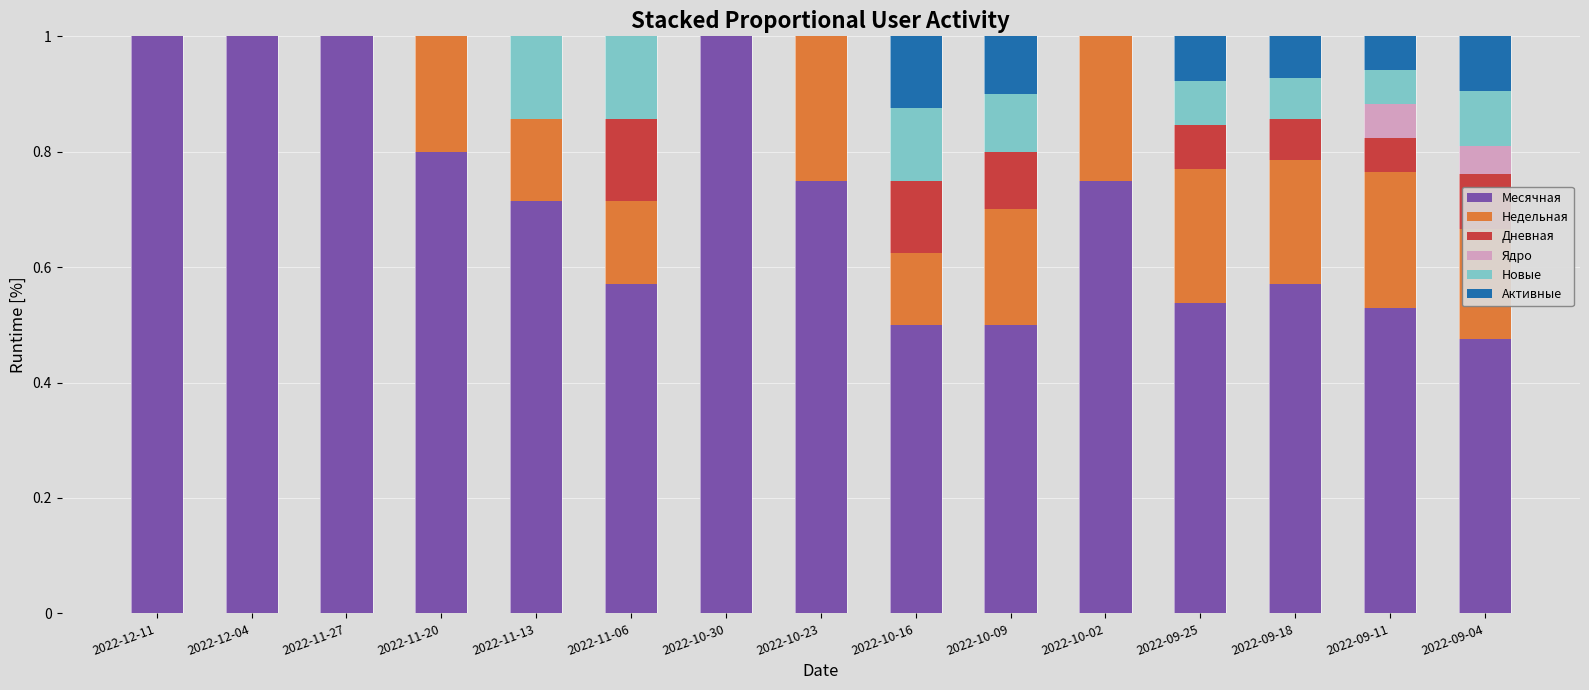

What is the total value across all series at 2022-12-04?

1.0